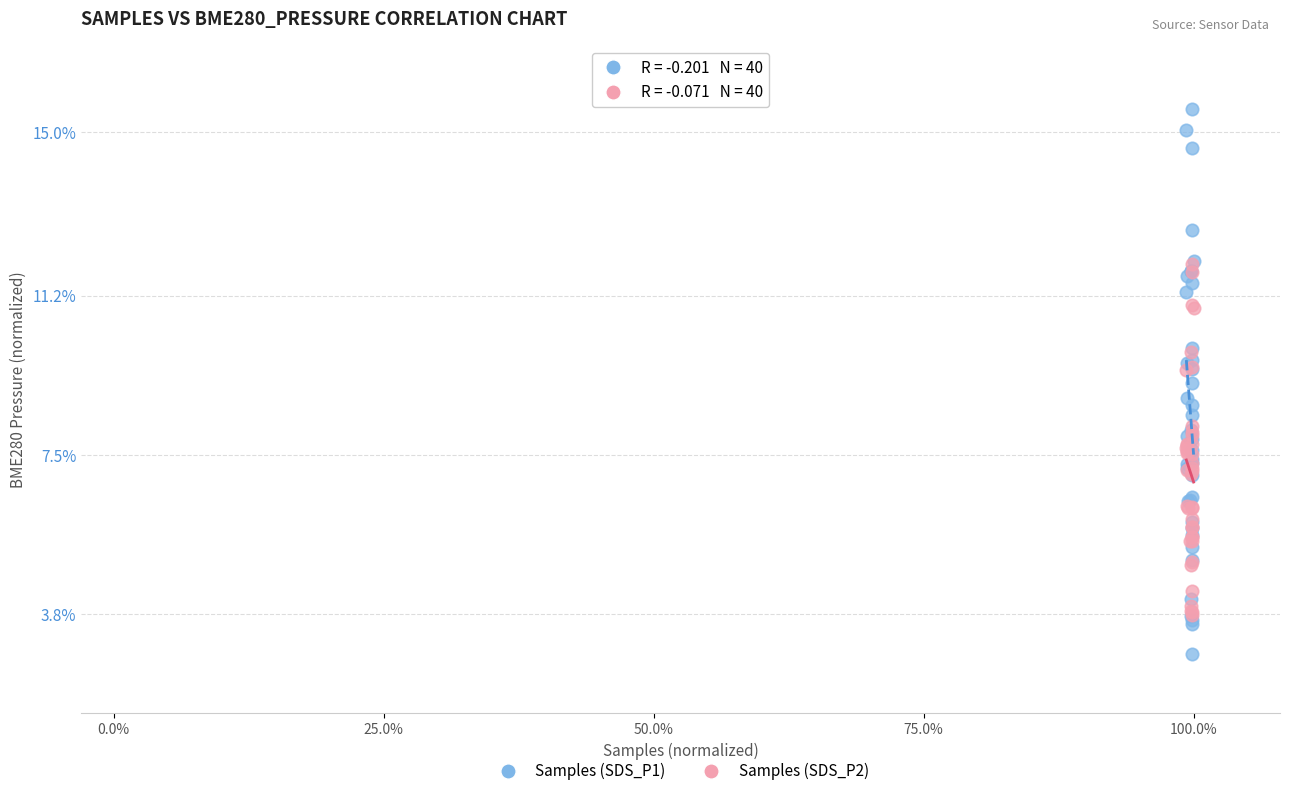

Which series contains the lowest Y value?

Samples (SDS_P1)